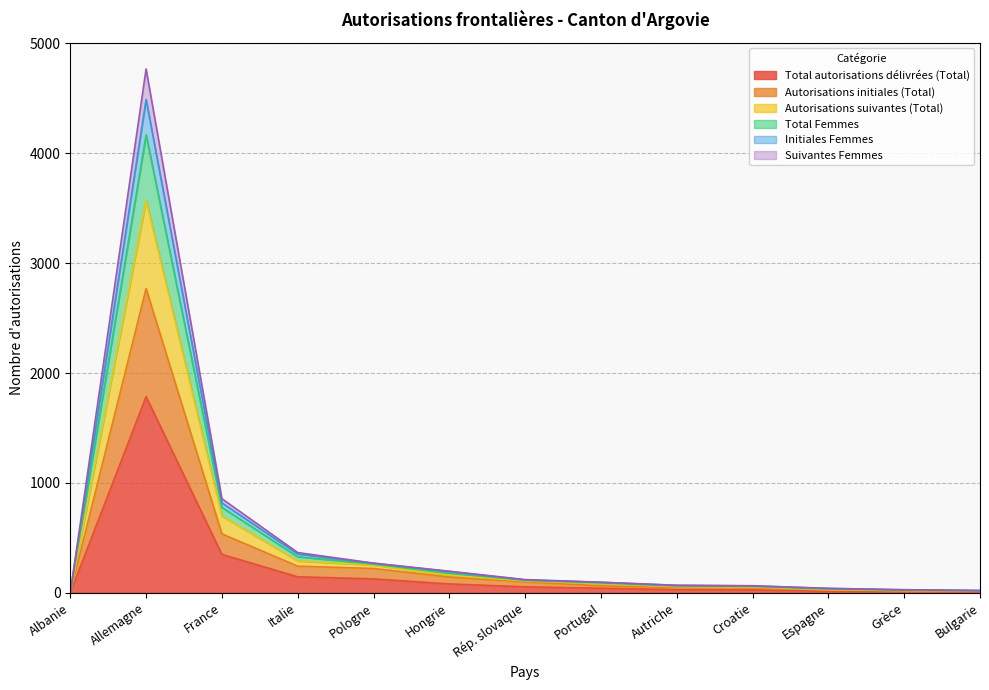

At which label does Total autorisations délivrées (Total) reach its peak?

Allemagne